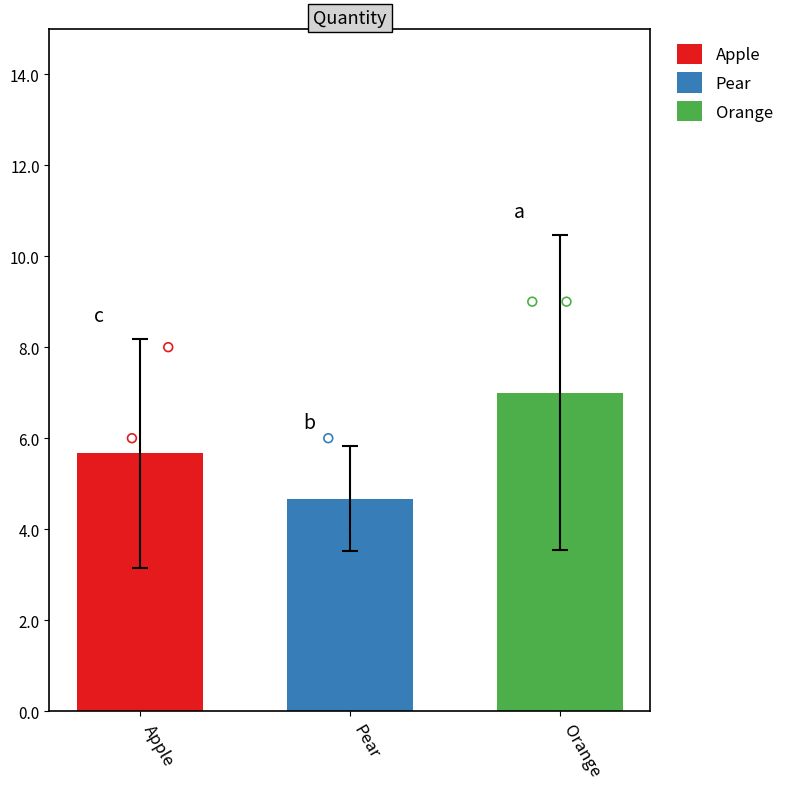

What is the total value across all series at Apple?

17